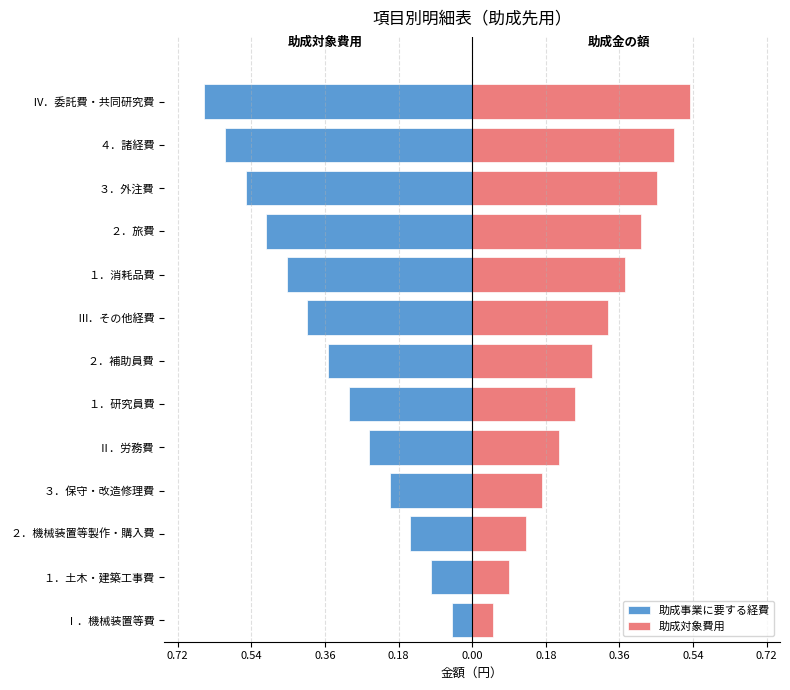

What is the sum of the 助成事業に要する経費 values at Ⅲ．その他経費 and １．研究員費?

-0.7